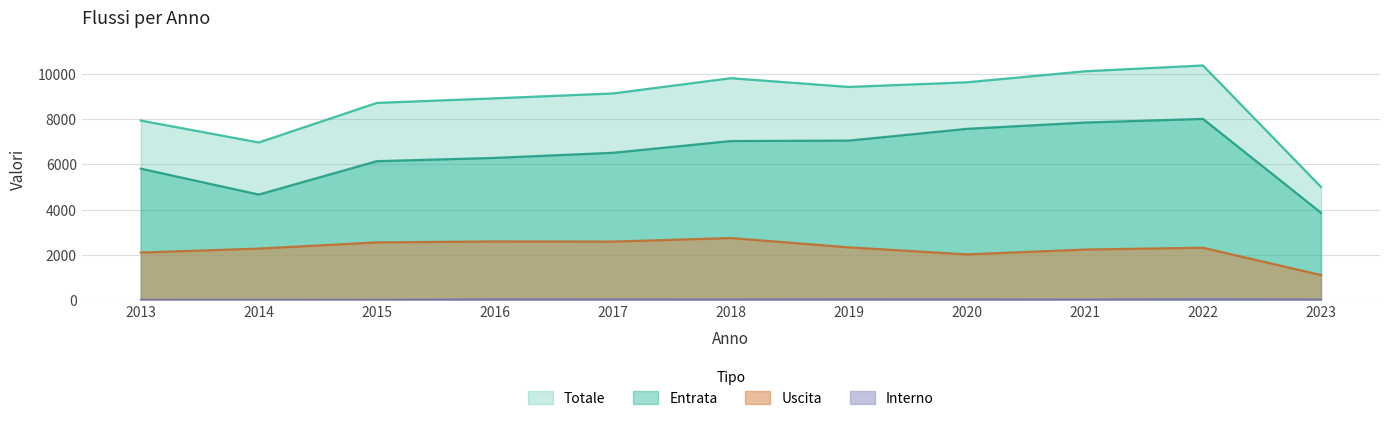

Reading left to right, list all the values displayed in this chart.

Totale: 2013=7937	2014=6969	2015=8717	2016=8919	2017=9135	2018=9809	2019=9423	2020=9628	2021=10115	2022=10372	2023=5005
Entrata: 2013=5812	2014=4668	2015=6143	2016=6287	2017=6513	2018=7032	2019=7052	2020=7571	2021=7849	2022=8011	2023=3864
Uscita: 2013=2104	2014=2279	2015=2554	2016=2595	2017=2589	2018=2745	2019=2334	2020=2023	2021=2237	2022=2317	2023=1111
Interno: 2013=21	2014=22	2015=20	2016=37	2017=33	2018=32	2019=37	2020=34	2021=29	2022=44	2023=30